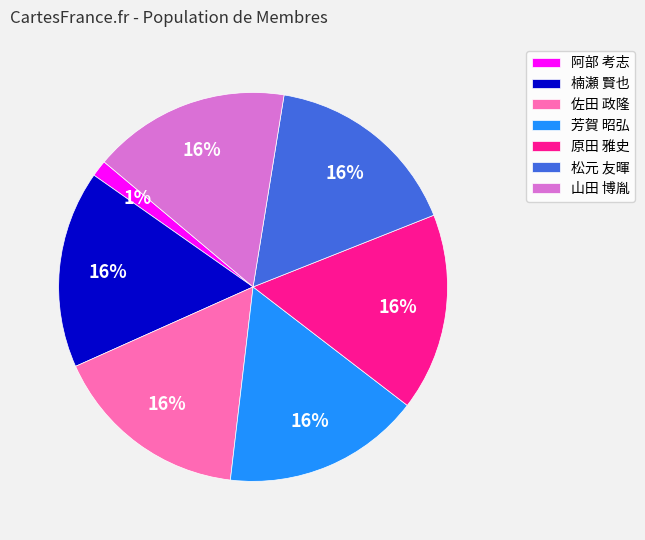

The 原田 雅史 slice represents 4% of the pie. True or false?

False